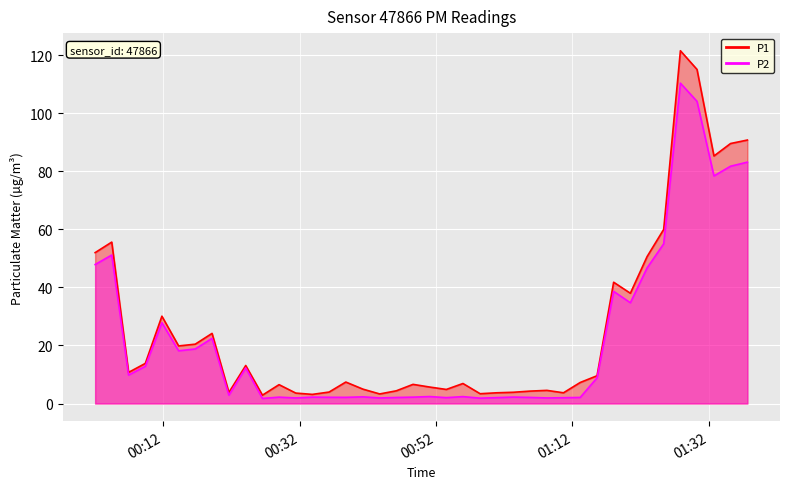

What is the difference between the maximum and minimum values in the P1 series?

118.7